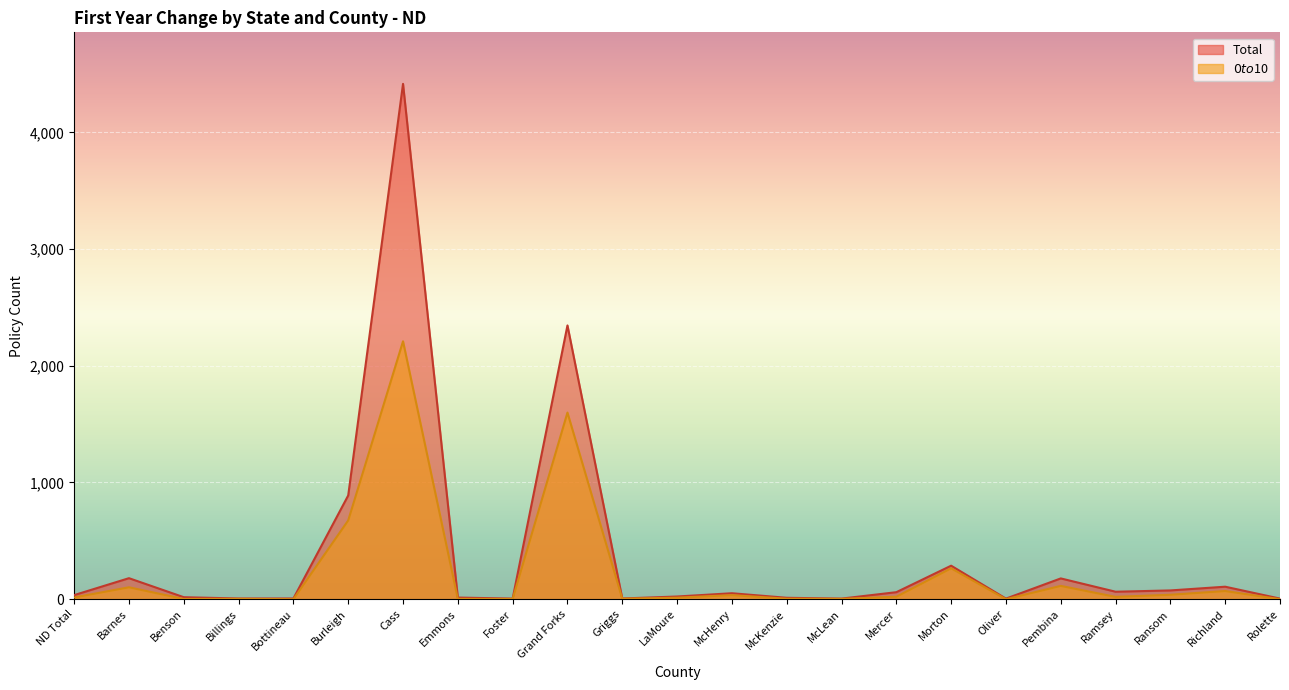

Is the value of Total at ND Total greater than the value of $0 to $10 at Richland?

No